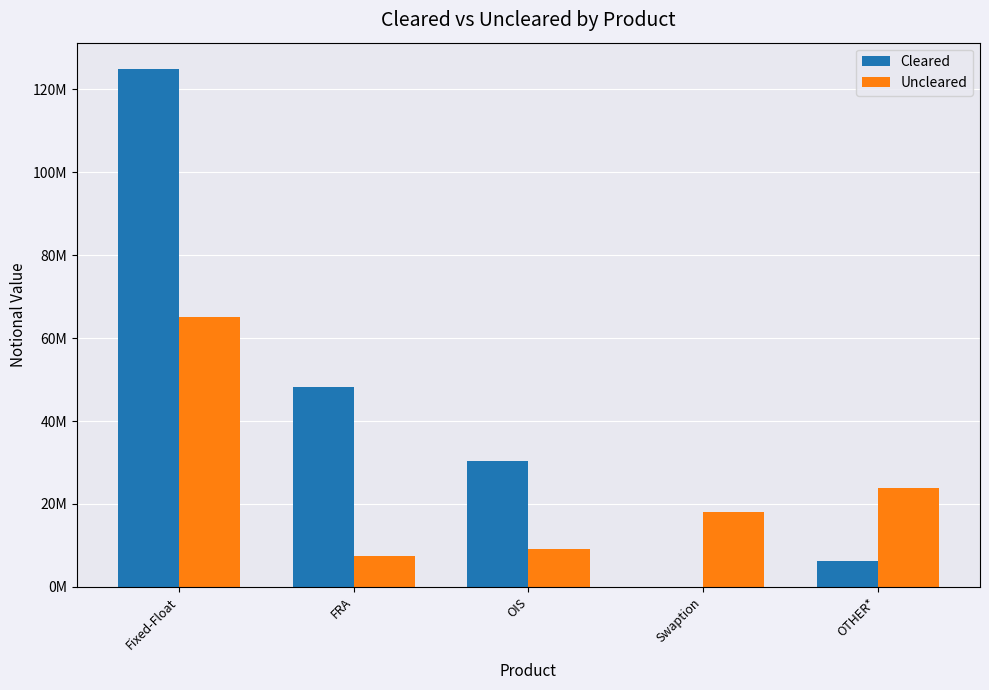

What is the value of the Uncleared bar at the 2nd from the left?

7473121